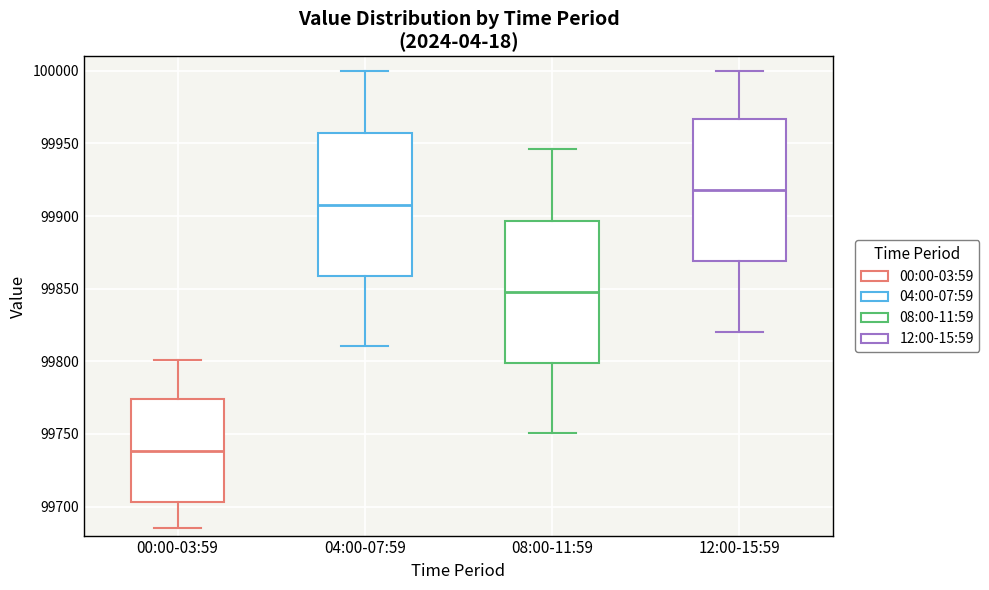

Which box's median line is the highest?

12:00-15:59